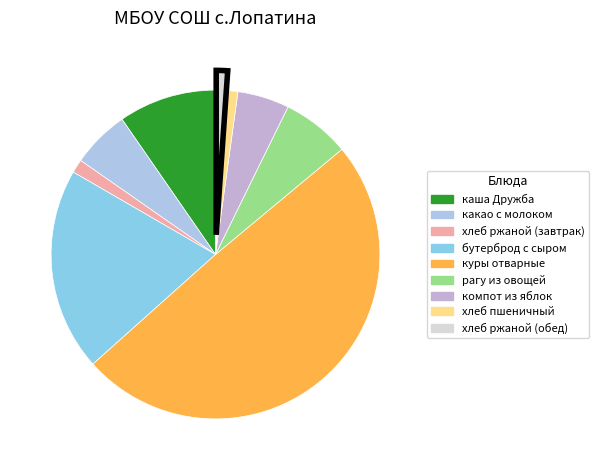

Does каша Дружба represent more than half of the total?

No